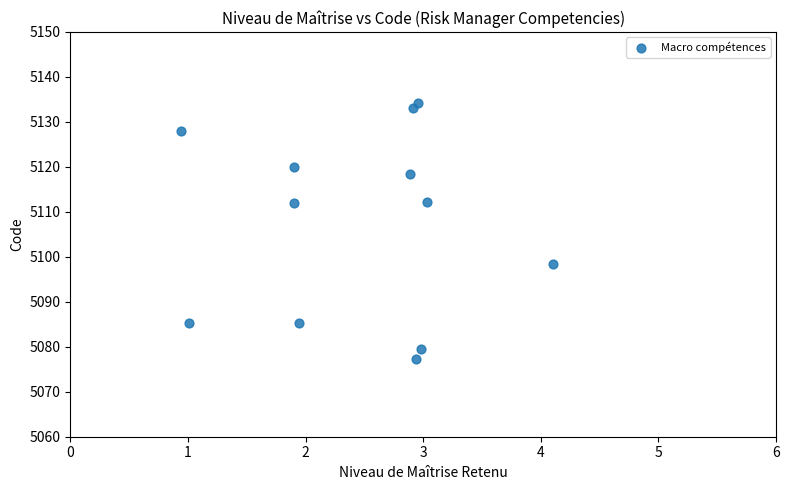

What is the range of Y values (max minus min)?

57.0